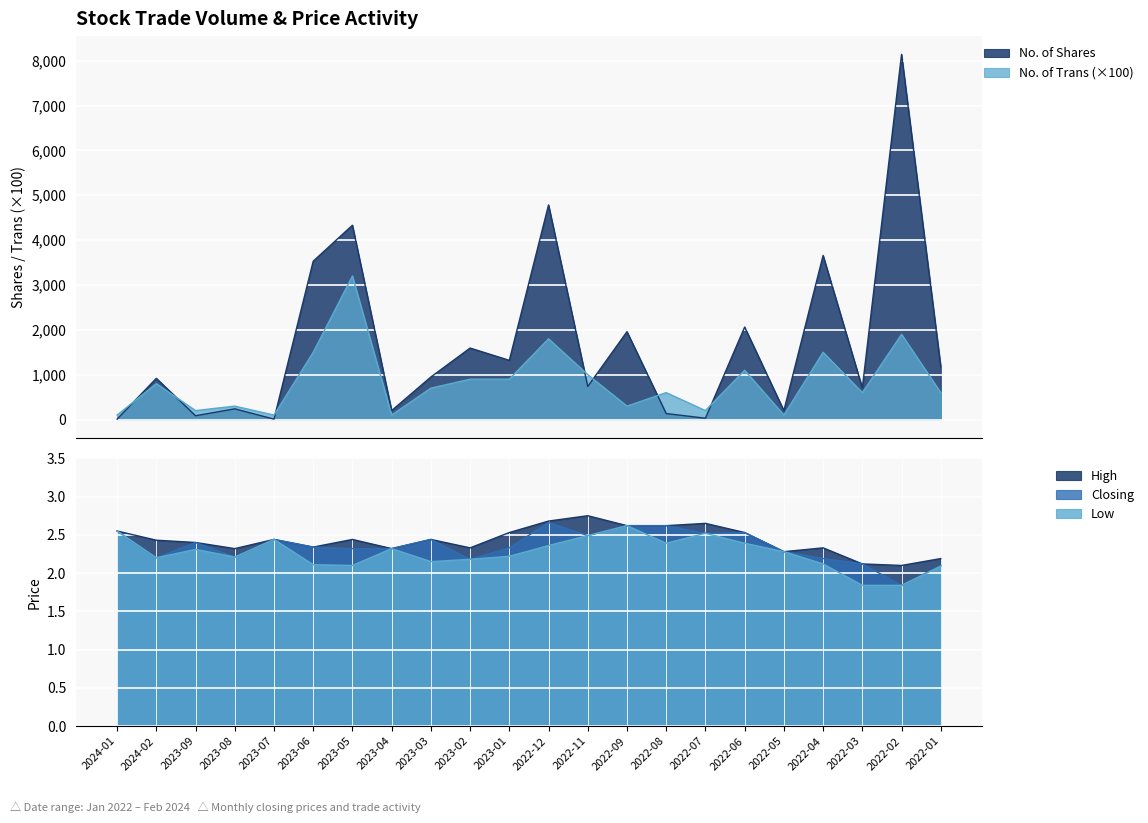

The value of Low at 2023-04 is 2.3. True or false?

True